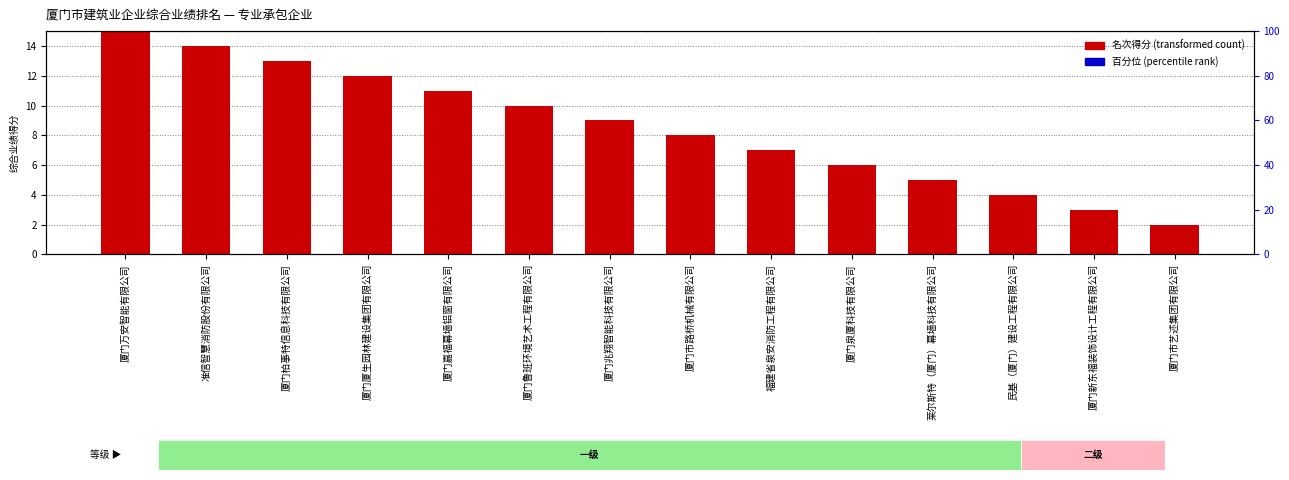

Approximately how many times larger is the value at 福建省泉安消防工程有限公司 compared to 厦门泉厦科技有限公司?

1.2